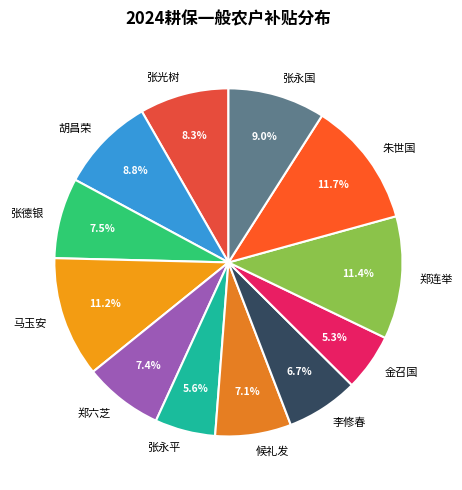

Which has a higher value, 张永国 or 张永平?

张永国